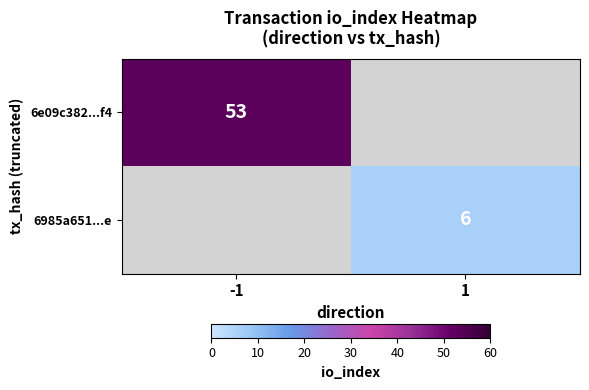

Which label corresponds to the largest value in the chart?

-1